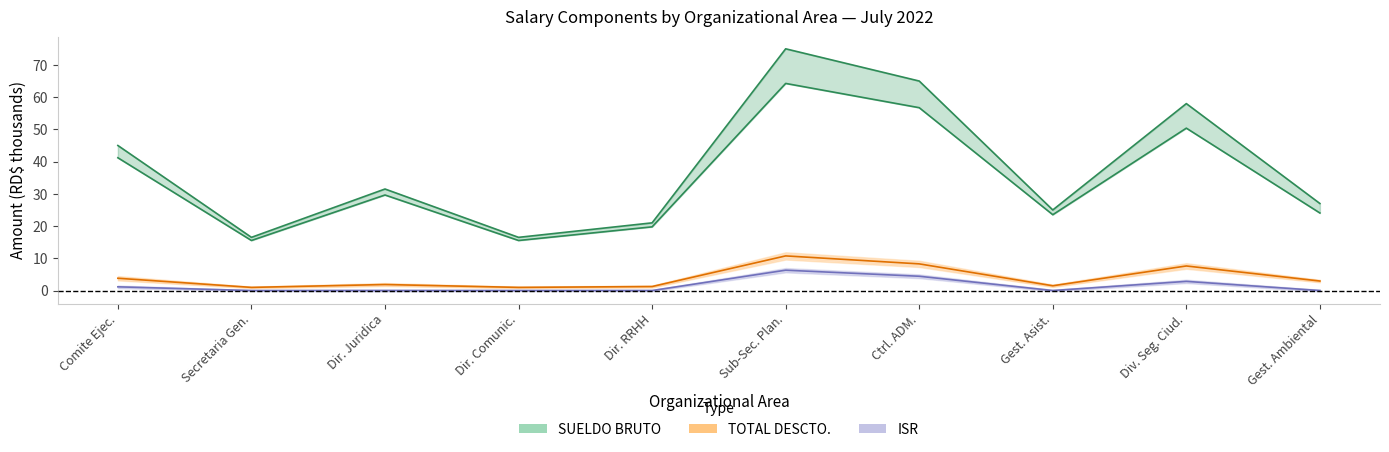

How many values in the SUELDO NETO series exceed 29?

5